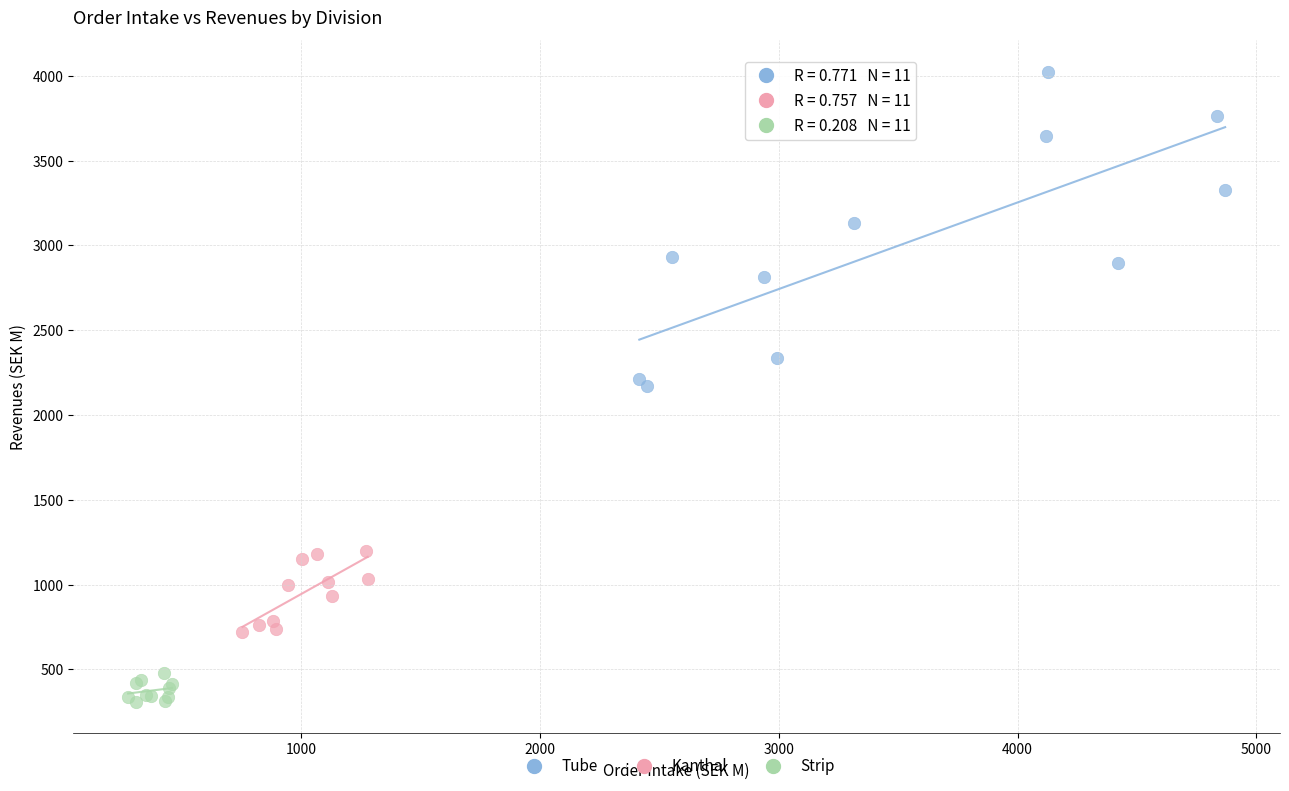

Which series has the largest Y range (max minus min)?

Tube